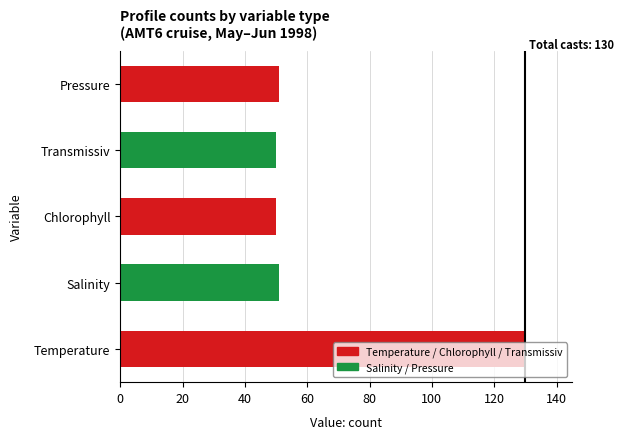

What value does the data have at Salinity?

51